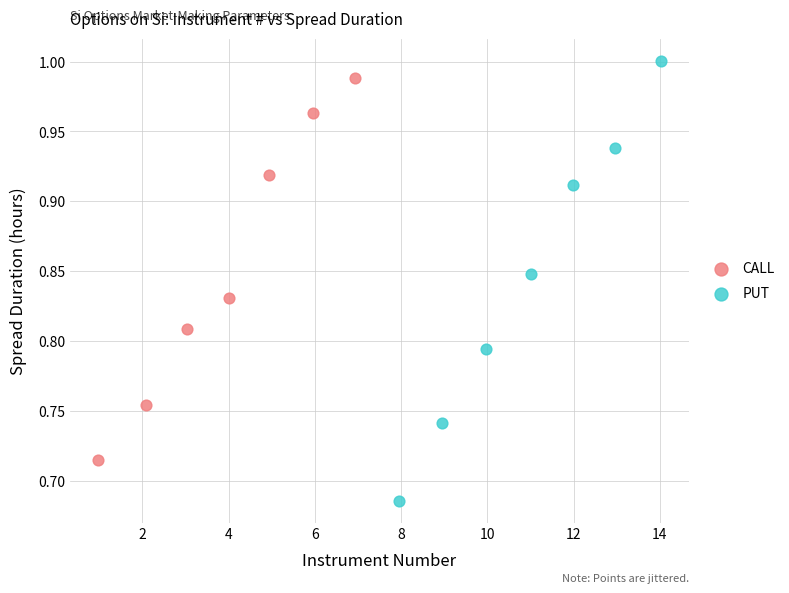

What are all the series names shown in the legend?

CALL, PUT